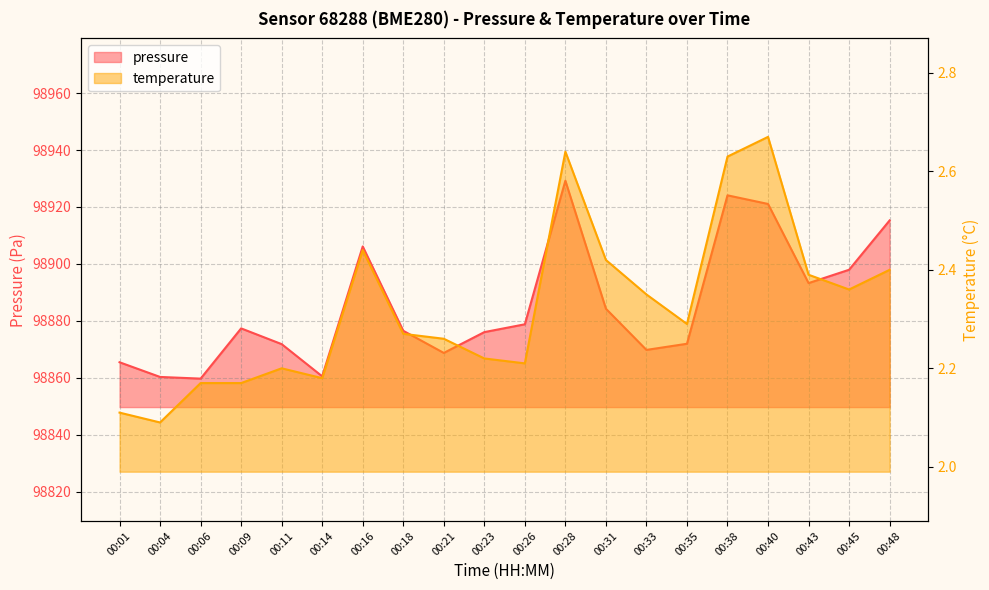

What are all the series names shown in the legend?

pressure, temperature